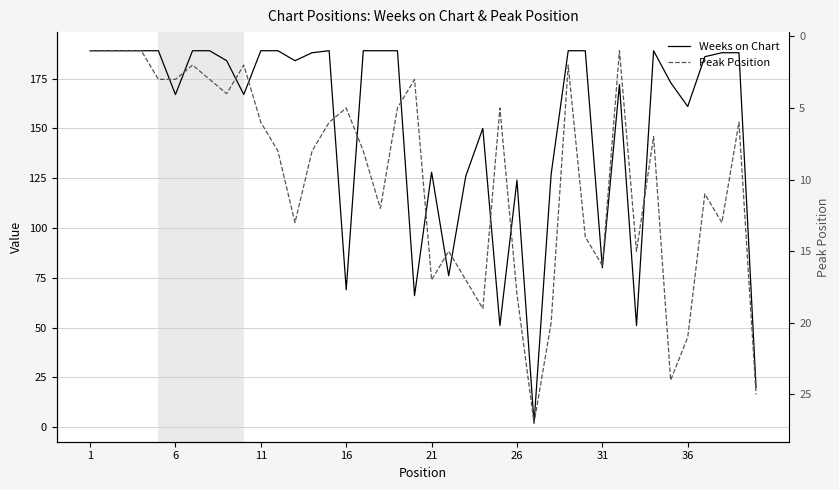

Is it true that Peak Position equals 3 at 11?

False